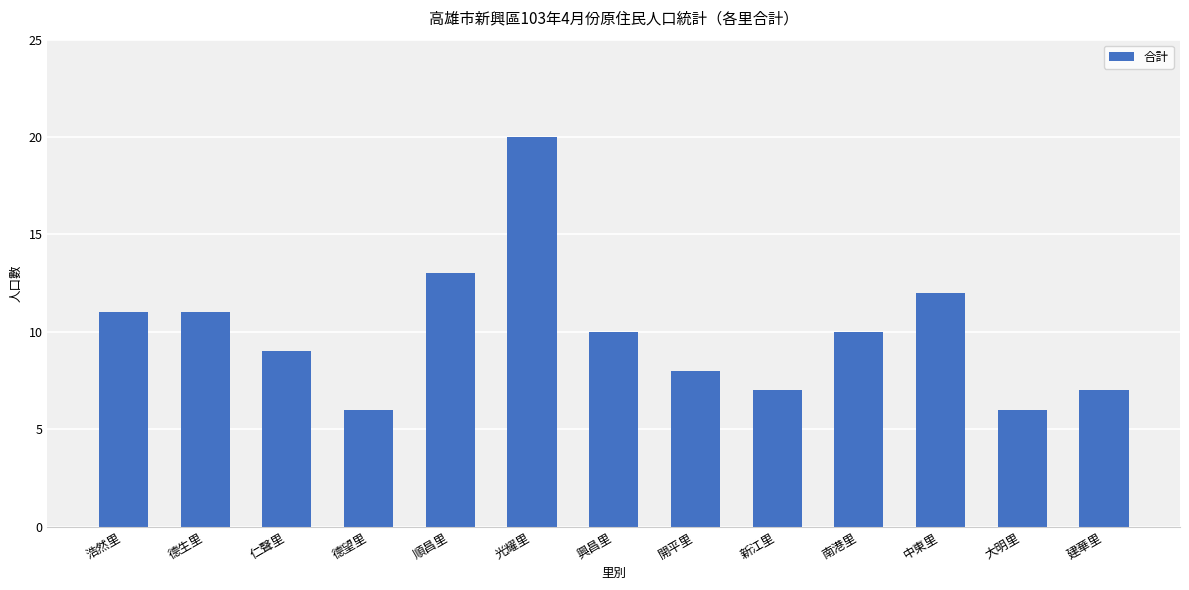

True or false: the data shows 9 at 德望里.

False